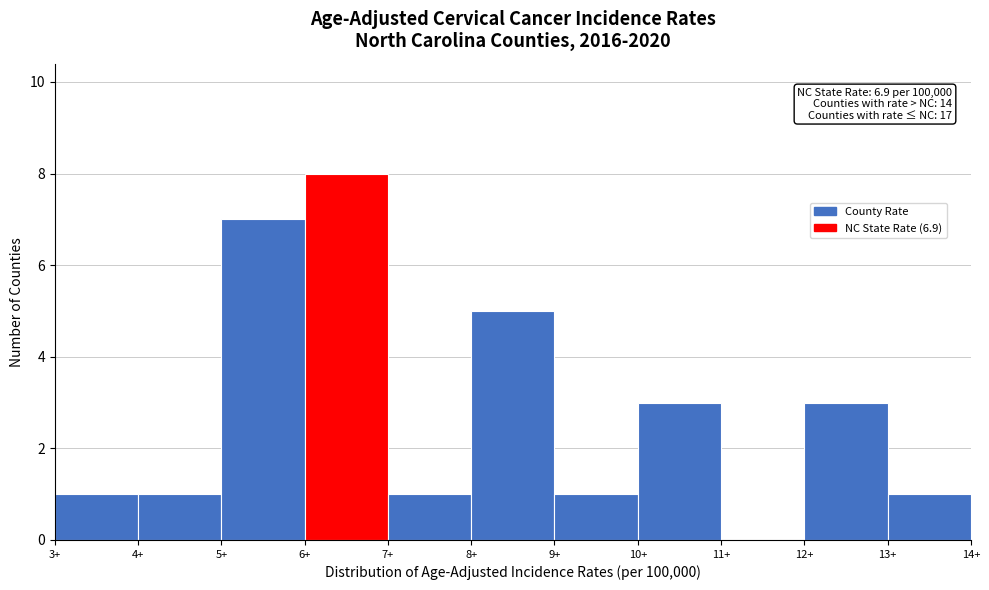

Which range on the x-axis has the tallest bar?

6 to 7